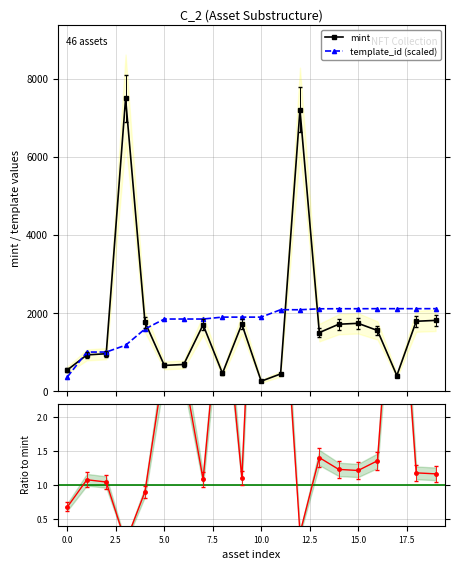

What is the value of the template_id (scaled) point at the 6th from the left?

1853.0